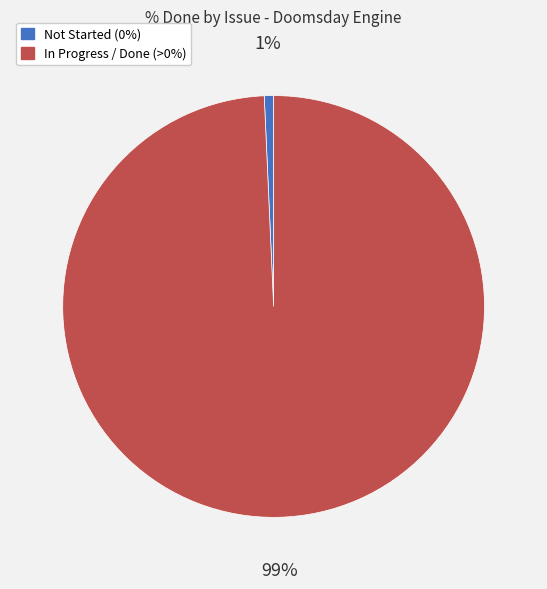

Does any single category account for the majority?

Yes